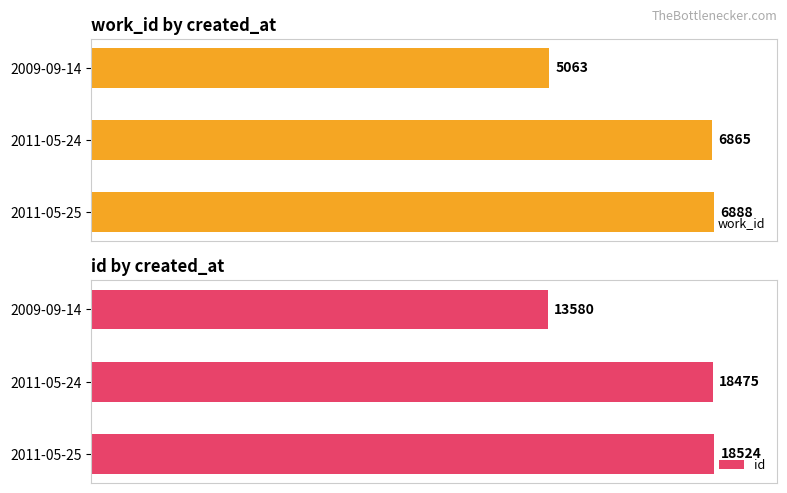

How many groups of bars are there?

3